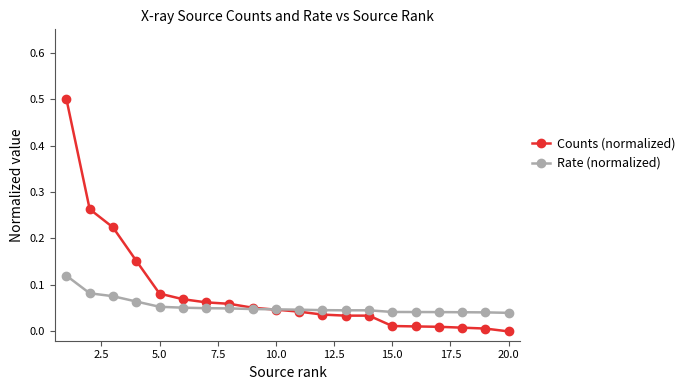

Which series has the largest total across all categories?

Counts (normalized)